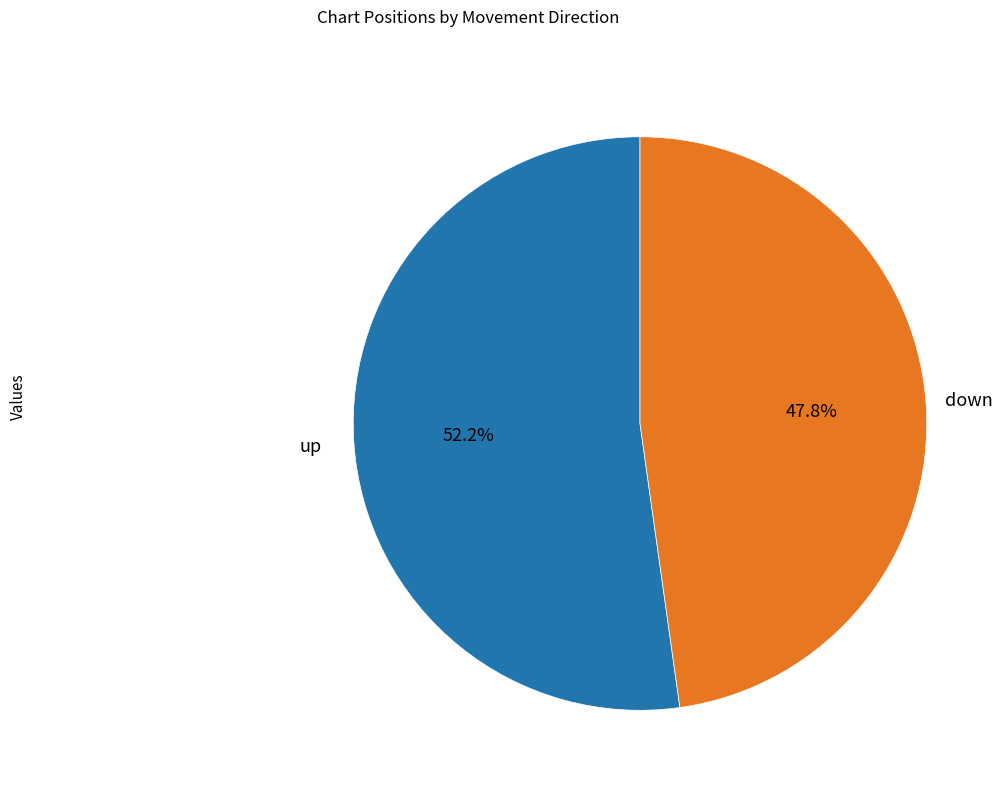

To the nearest percent, what portion does down represent?

48%